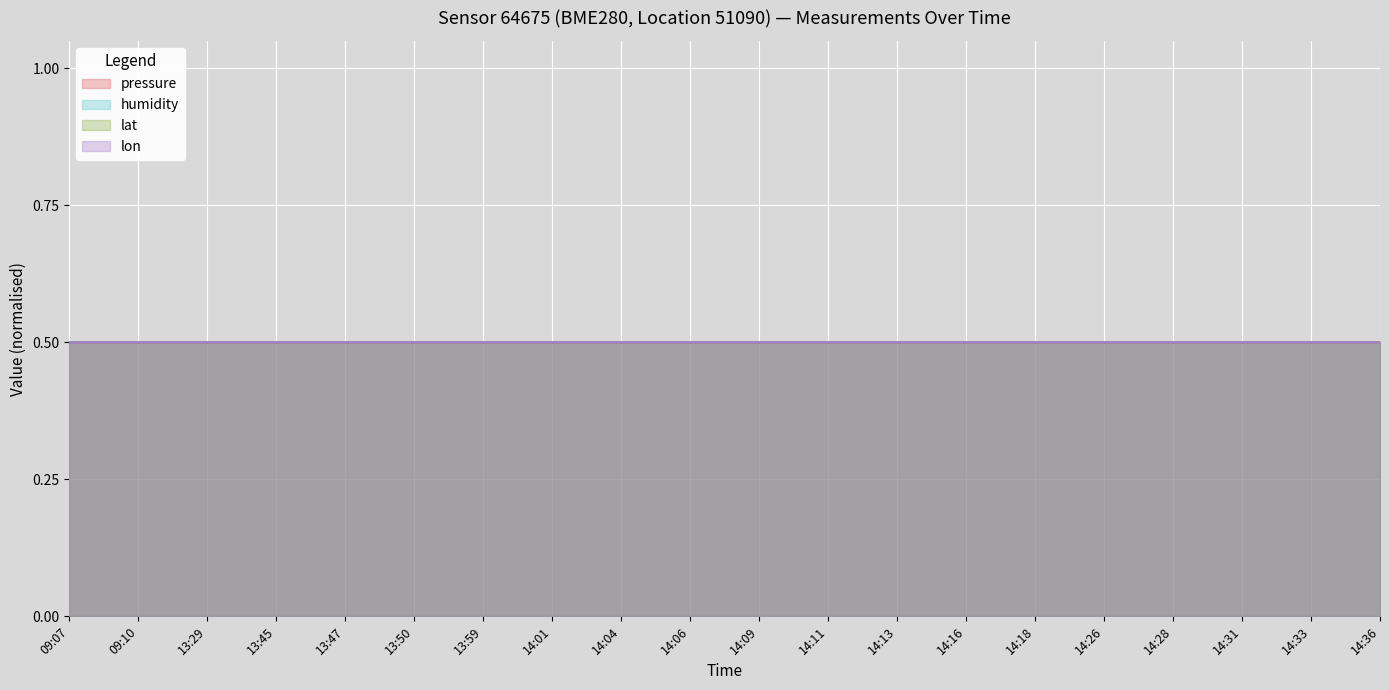

What is the label of the 7th point from the right?

14:16